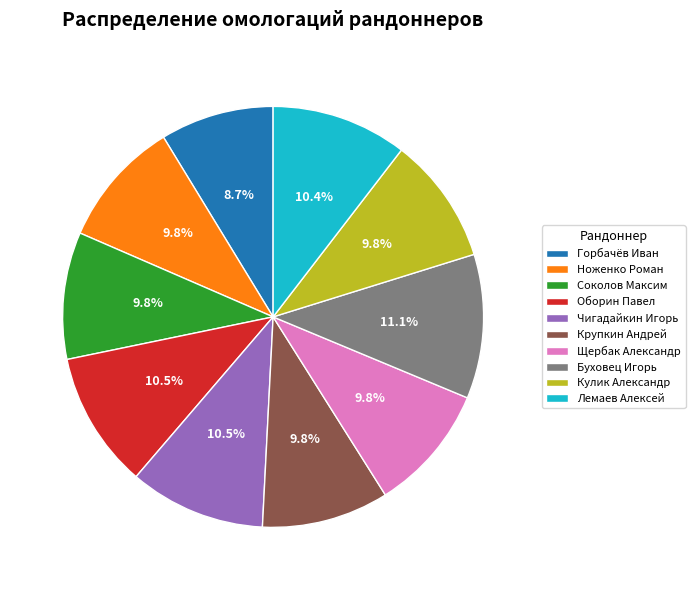

The Щербак Александр slice represents 20% of the pie. True or false?

False